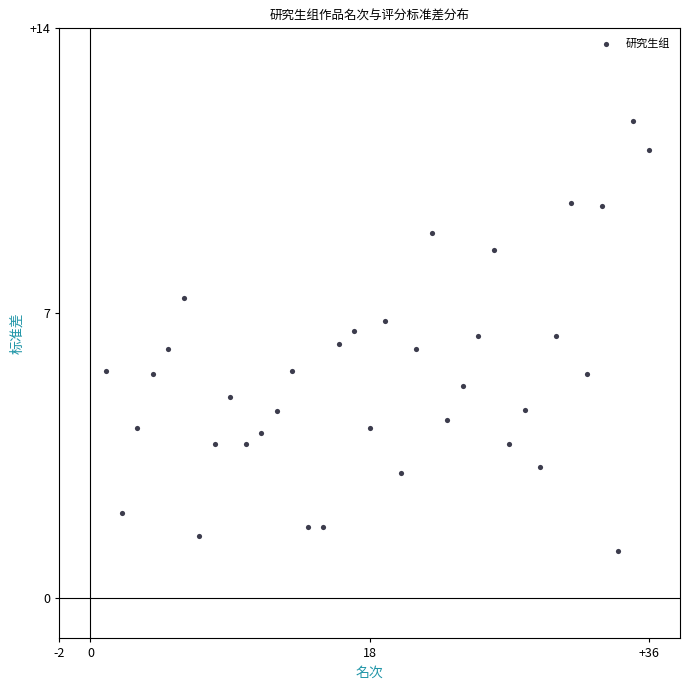

What is the range of Y values (max minus min)?

10.6